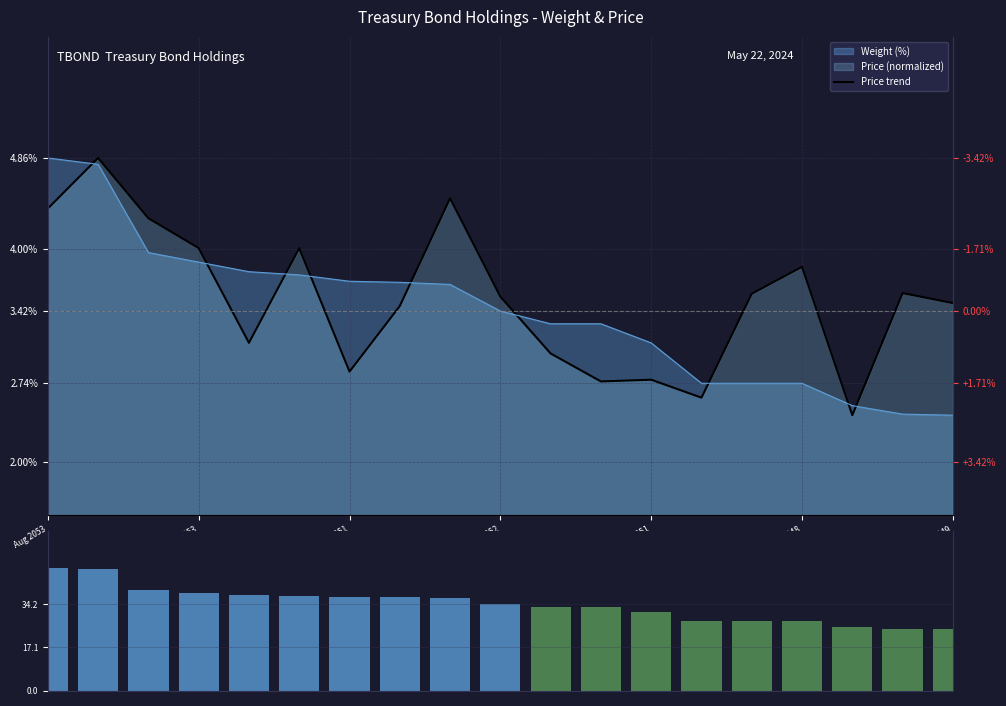

How many data points does each series have?

19